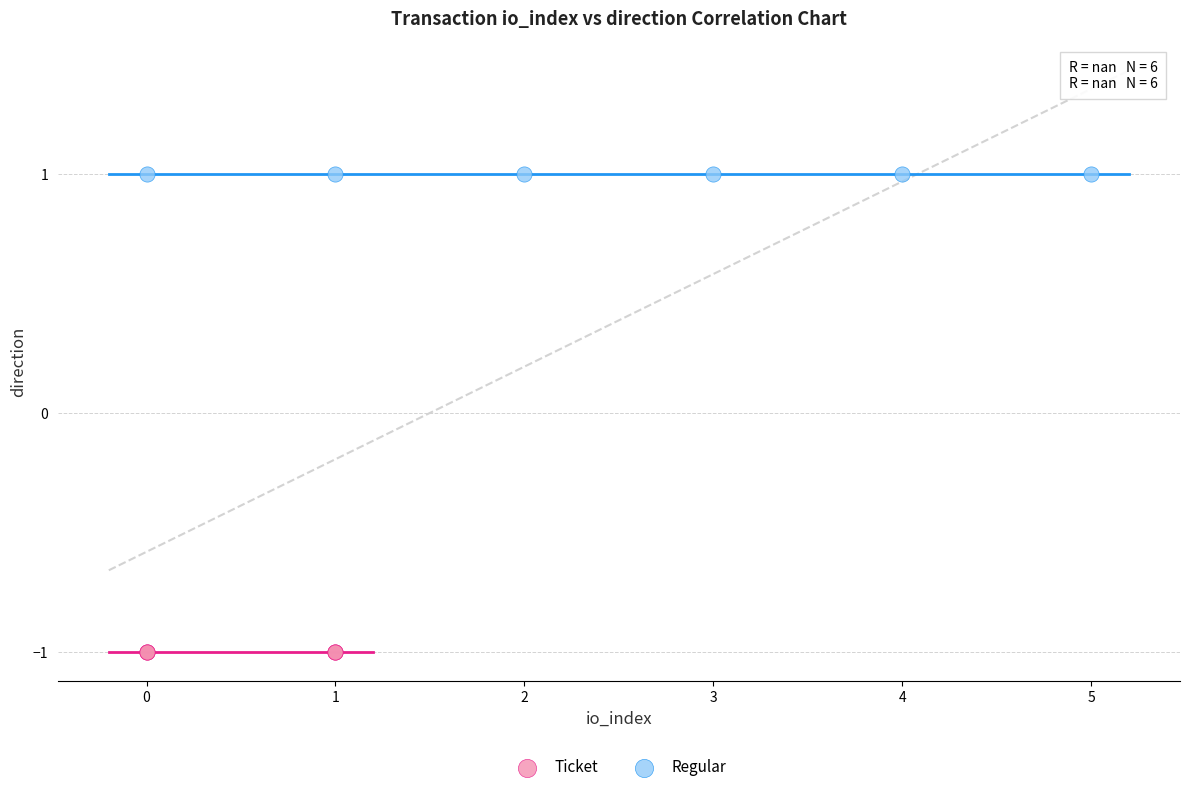

Which series contains the lowest Y value?

Ticket